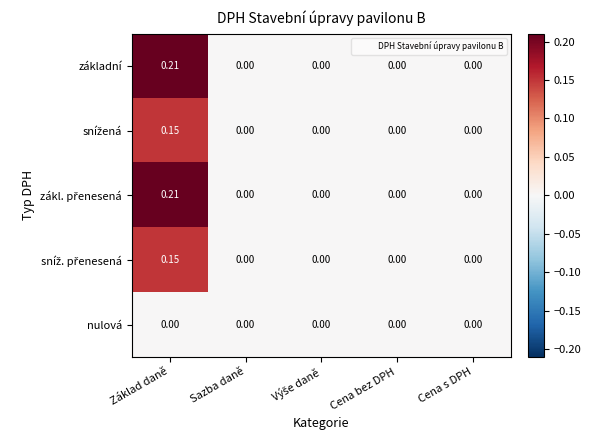

How many distinct data groups are displayed?

5